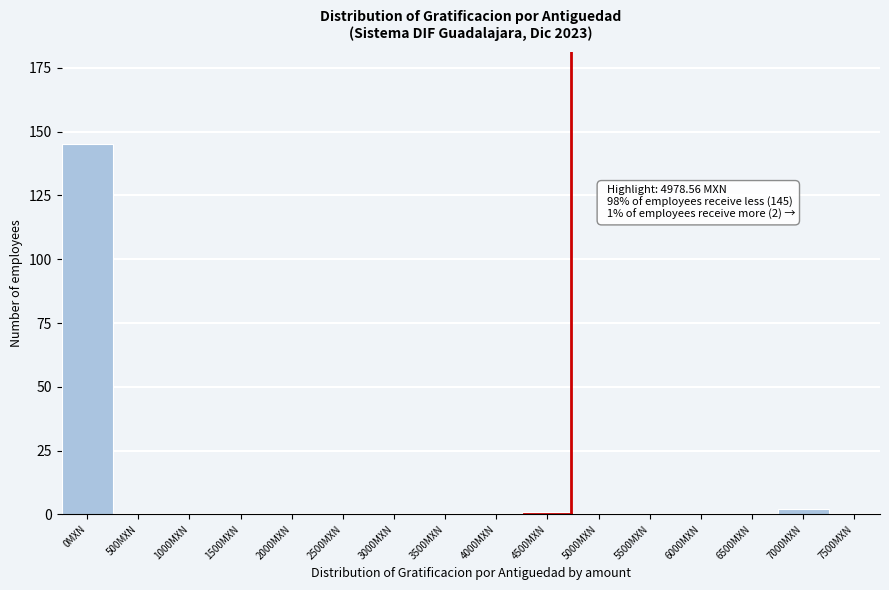

Reading left to right, extract all data points from this chart.

0MXN=145	500MXN=0	1000MXN=0	1500MXN=0	2000MXN=0	2500MXN=0	3000MXN=0	3500MXN=0	4000MXN=0	4500MXN=1	5000MXN=0	5500MXN=0	6000MXN=0	6500MXN=0	7000MXN=2	7500MXN=0